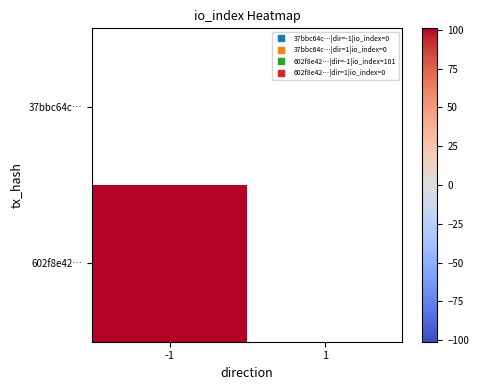

Which series has the largest total across all categories?

602f8e42…